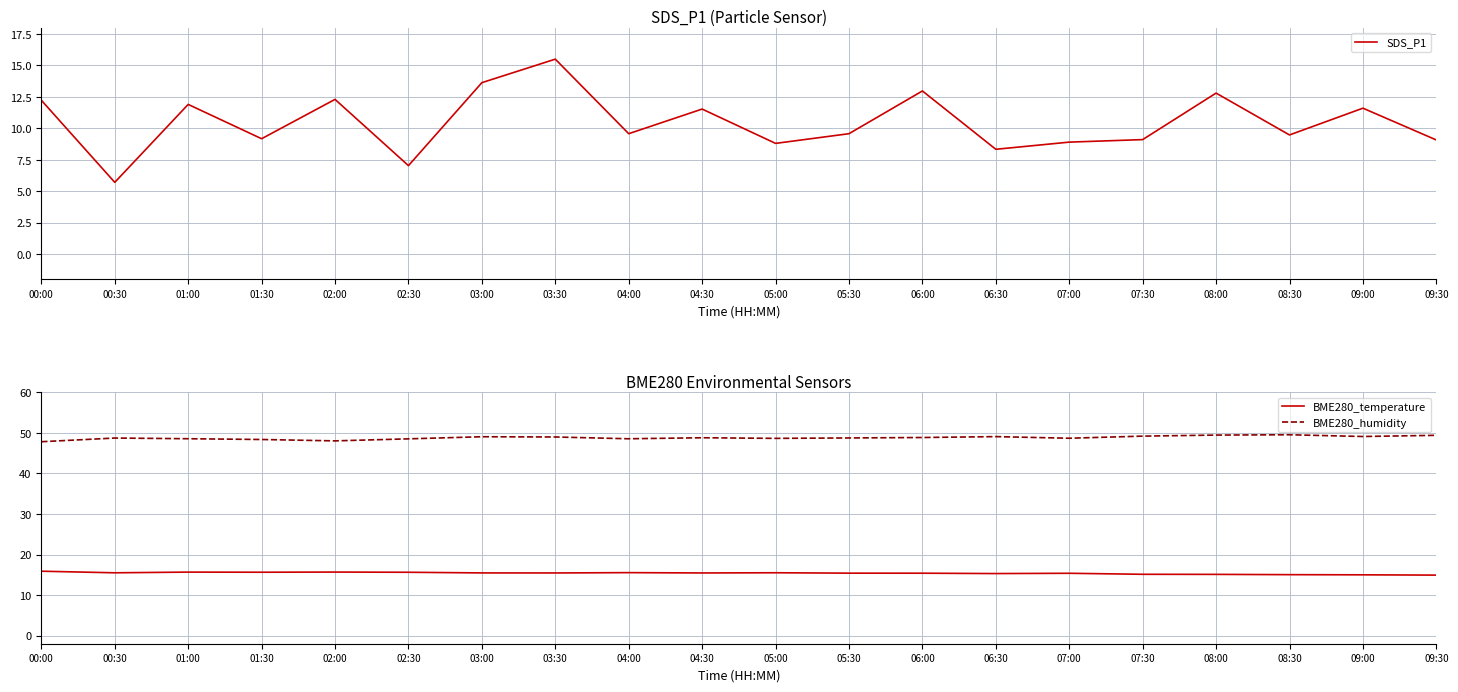

List the labels in order of SDS_P1 value, largest first.

03:30, 03:00, 06:00, 08:00, 02:00, 00:00, 01:00, 09:00, 04:30, 04:00, 05:30, 08:30, 01:30, 07:30, 09:30, 07:00, 05:00, 06:30, 02:30, 00:30